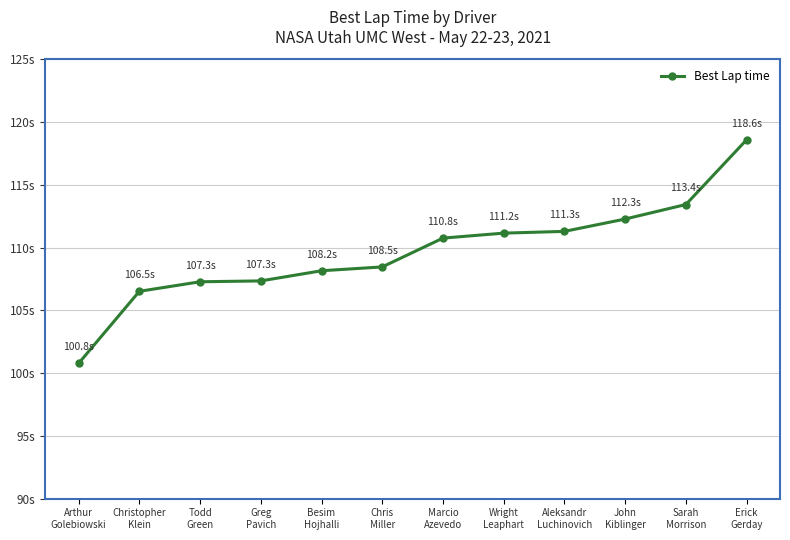

What is the label of the 5th point from the left?

Besim
Hojhalli